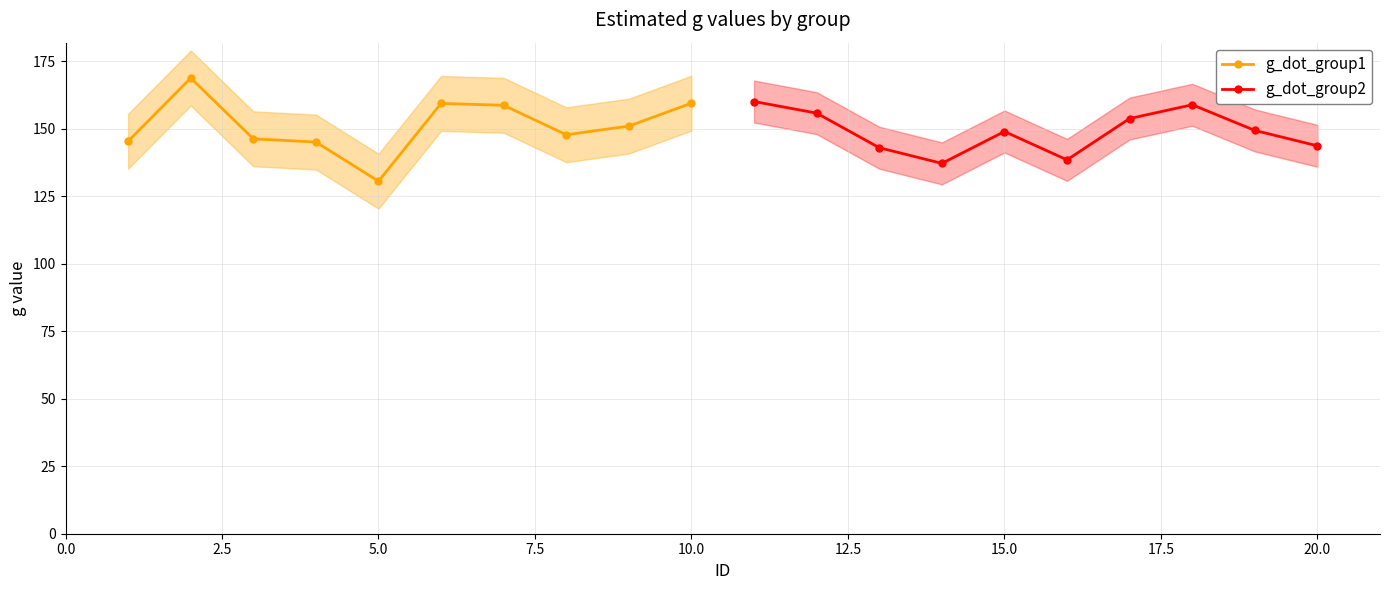

Which series has the largest total across all categories?

g_dot_group1